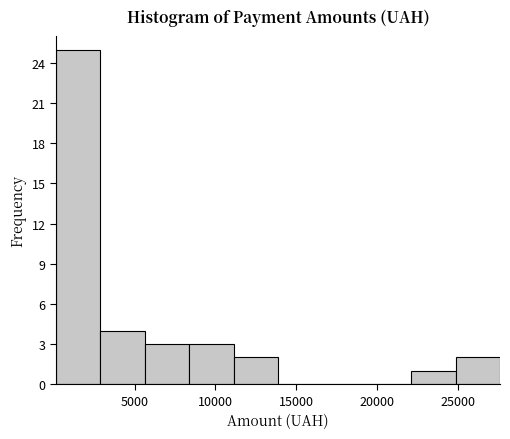

How tall is the bar that spans 3000 to 5500 on the x-axis? Neither the bar edges nor the heights are printed on the chart, so give them approximately, as read against the axes.

4